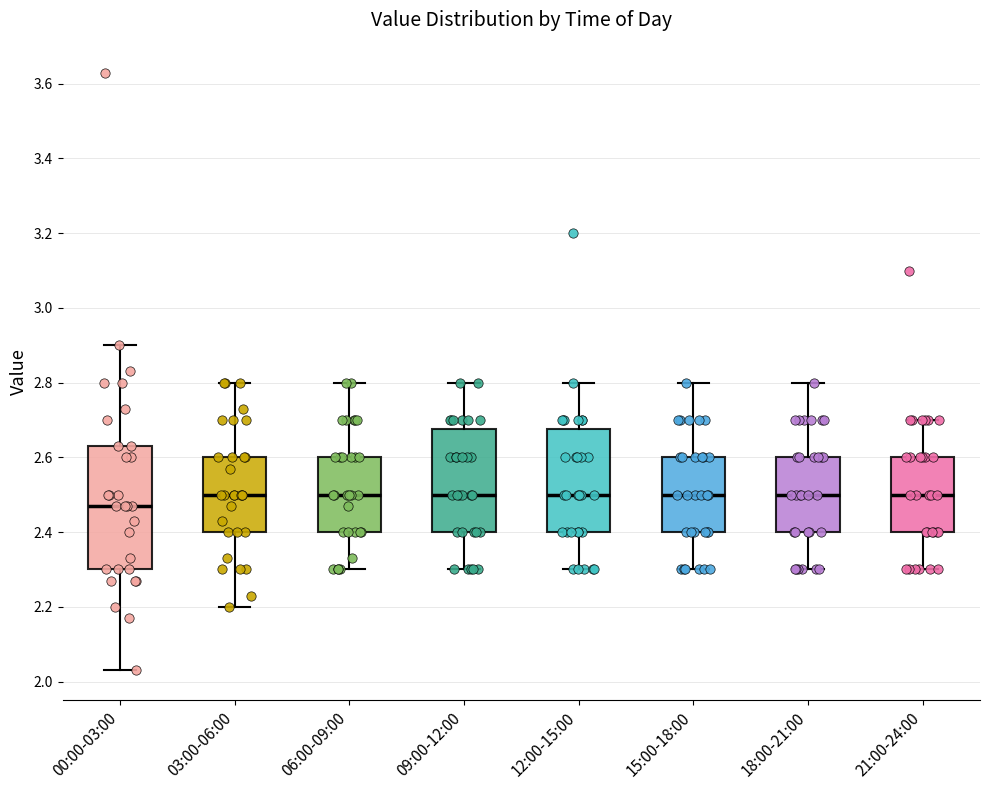

Which box is the tallest, from its lower edge to its upper edge?

00:00-03:00